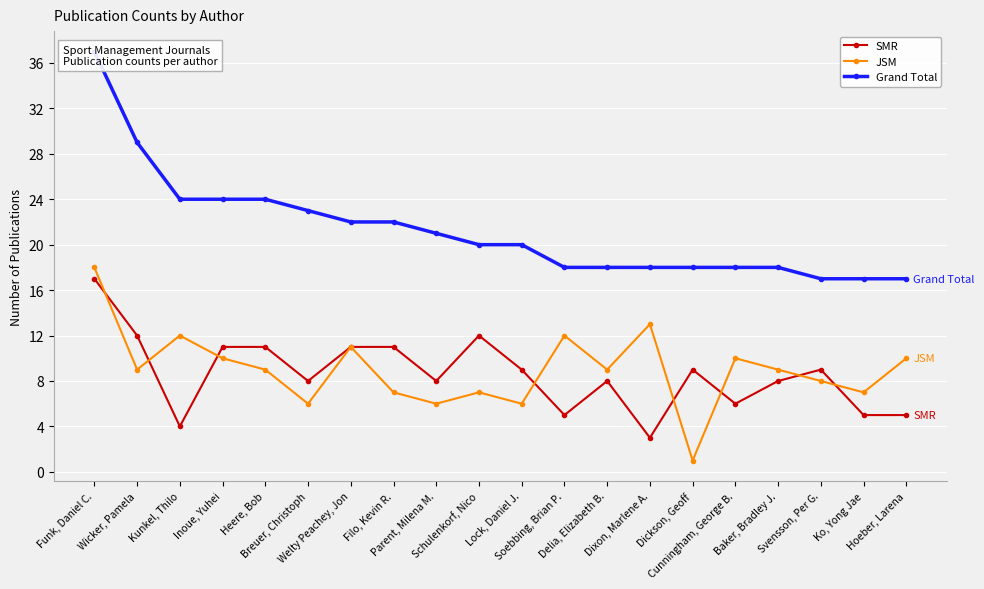

At how many categories does at least one series exceed 28?

2